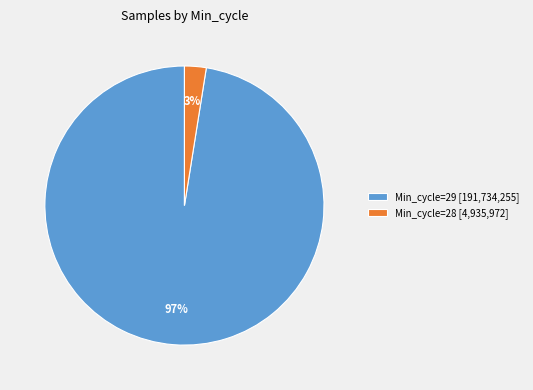

Which slice is the largest?

Min_cycle=29 [191,734,255]